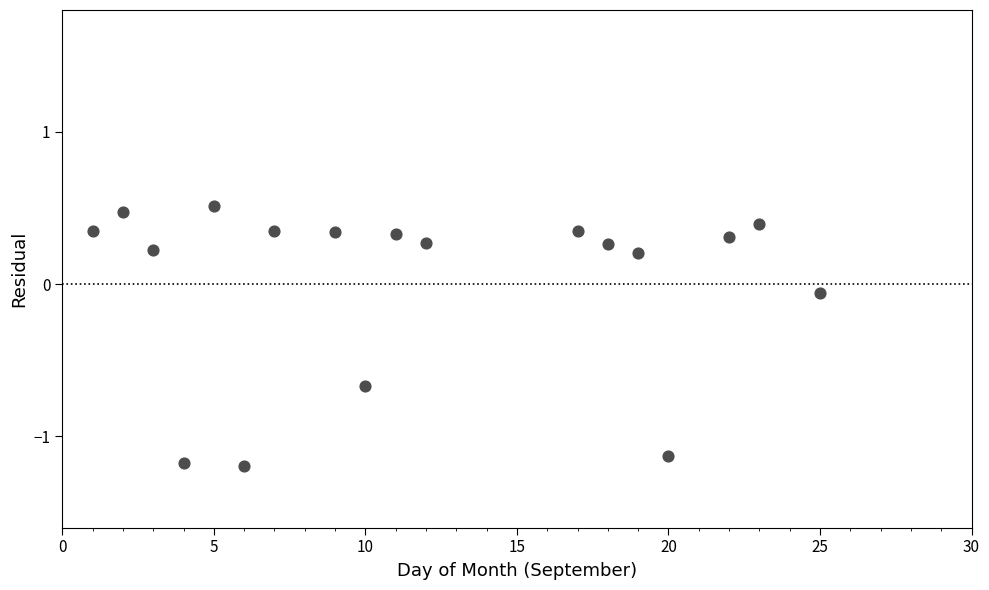

What is the range of X values (max minus min)?

24.0